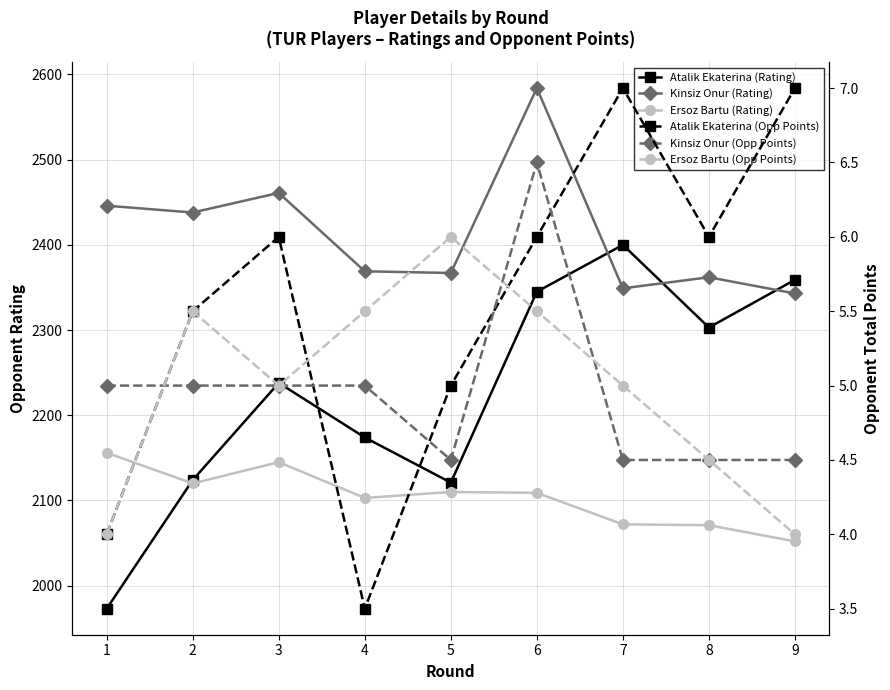

Reading left to right, transcribe all the data shown in this chart.

Atalik Ekaterina (Rating): 1=1973.0	2=2124.0	3=2238.0	4=2174.0	5=2121.0	6=2345.0	7=2400.0	8=2303.0	9=2359.0
Kinsiz Onur (Rating): 1=2446.0	2=2438.0	3=2461.0	4=2369.0	5=2367.0	6=2584.0	7=2349.0	8=2362.0	9=2343.0
Ersoz Bartu (Rating): 1=2156.0	2=2120.0	3=2145.0	4=2103.0	5=2110.0	6=2109.0	7=2072.0	8=2071.0	9=2052.0
Atalik Ekaterina (Opp Points): 1=4.0	2=5.5	3=6.0	4=3.5	5=5.0	6=6.0	7=7.0	8=6.0	9=7.0
Kinsiz Onur (Opp Points): 1=5.0	2=5.0	3=5.0	4=5.0	5=4.5	6=6.5	7=4.5	8=4.5	9=4.5
Ersoz Bartu (Opp Points): 1=4.0	2=5.5	3=5.0	4=5.5	5=6.0	6=5.5	7=5.0	8=4.5	9=4.0